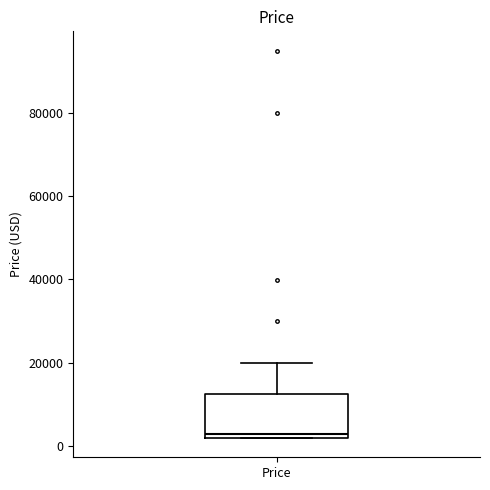

Read this box plot against the y-axis: the position of the median line, the range covered by the box, and the ends of both whiskers. The values are not printed on the chart, so give them approximately, as read against the axis.

median 2000 (just above the box's lower edge), box 2000 to 12000, whiskers 2000 to 20000